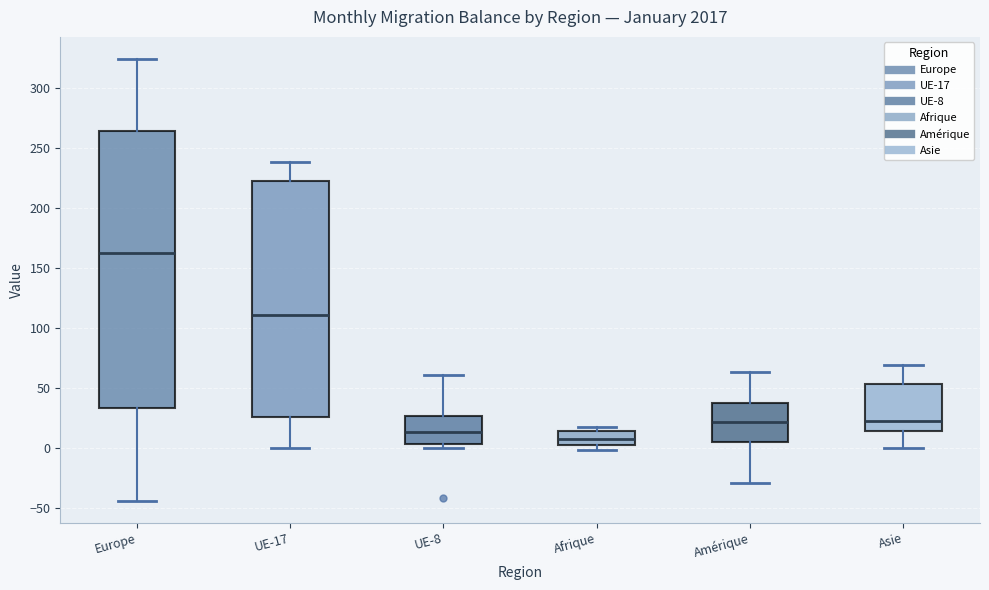

Reading left to right, read every box against the y-axis: the position of its median line, the range the box covers, and the ends of its whiskers. The values are not printed on the chart, so give them approximately, as read against the axis.

Europe: median 160, box 35 to 265, whiskers -45 to 325
UE-17: median 110, box 25 to 220, whiskers 0 to 240
UE-8: median 15, box 5 to 25, whiskers 0 to 60
Afrique: median 5 (inside the box), box 5 to 15, whiskers 0 to 15 (just above the box's upper edge)
Amérique: median 20, box 5 to 35, whiskers -30 to 65
Asie: median 20, box 15 to 55, whiskers 0 to 70